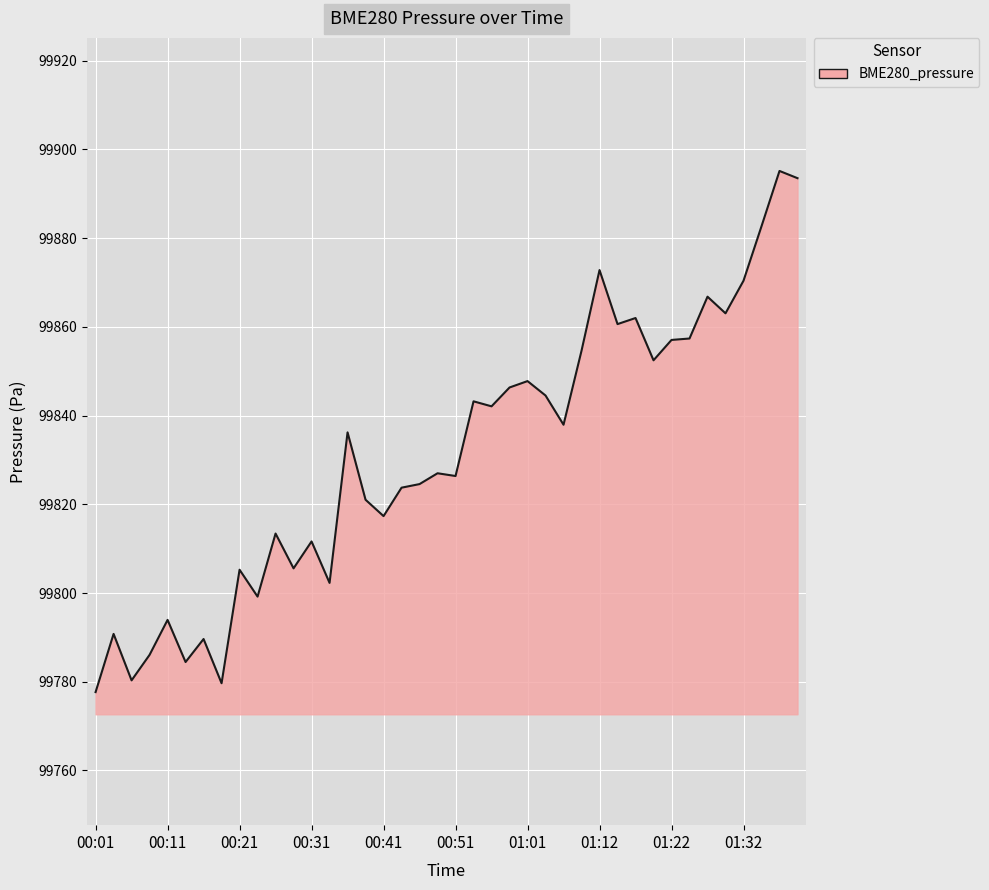

How many lines are shown in the chart?

1